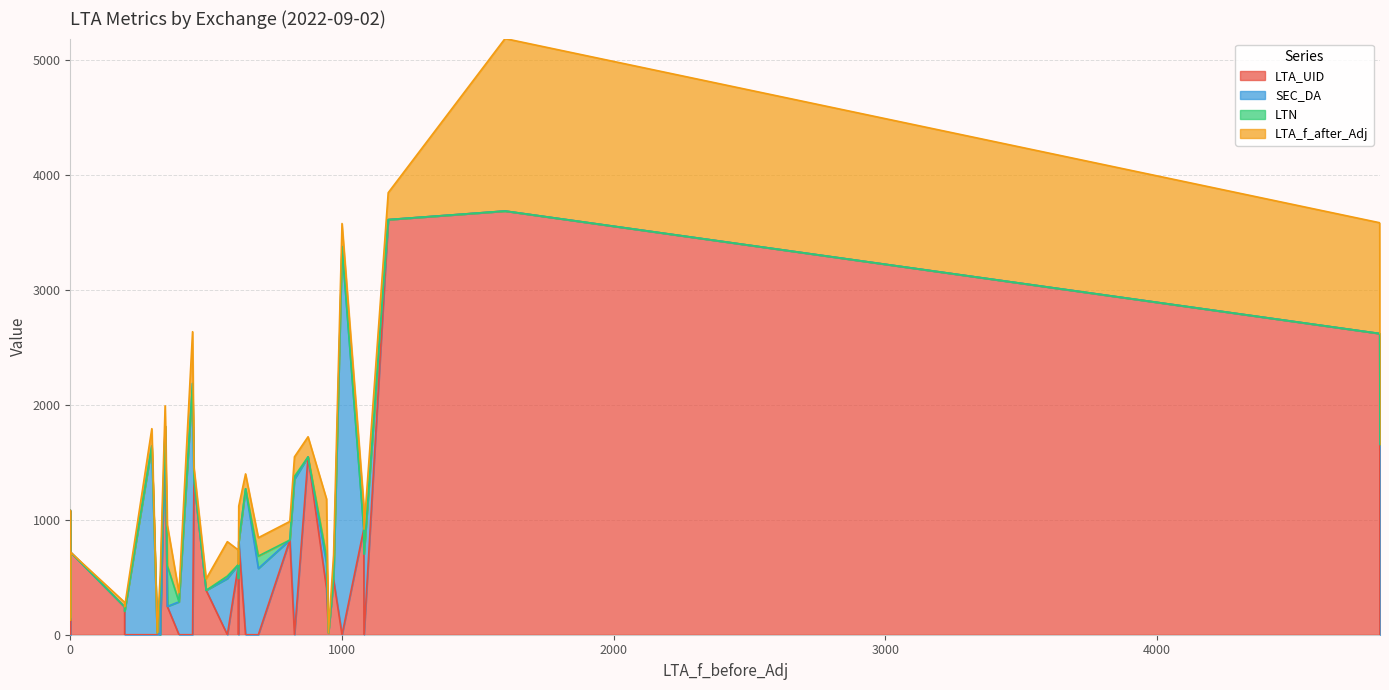

True or false: LTA_f_after_Adj has more than 0 points higher than both neighbors.

True